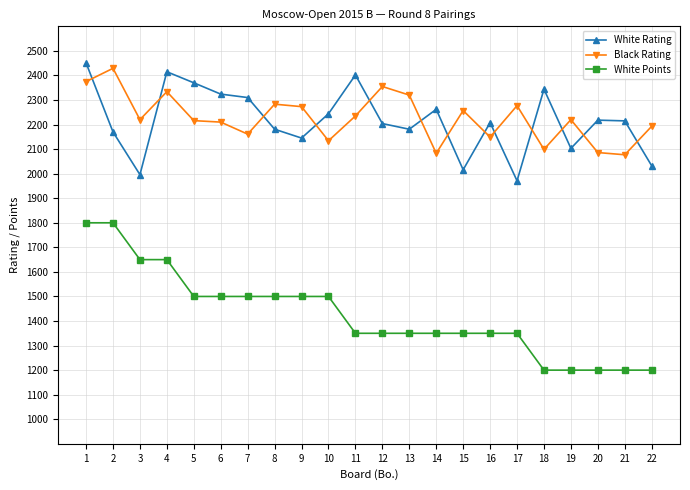

Does the chart have visible grid lines?

Yes